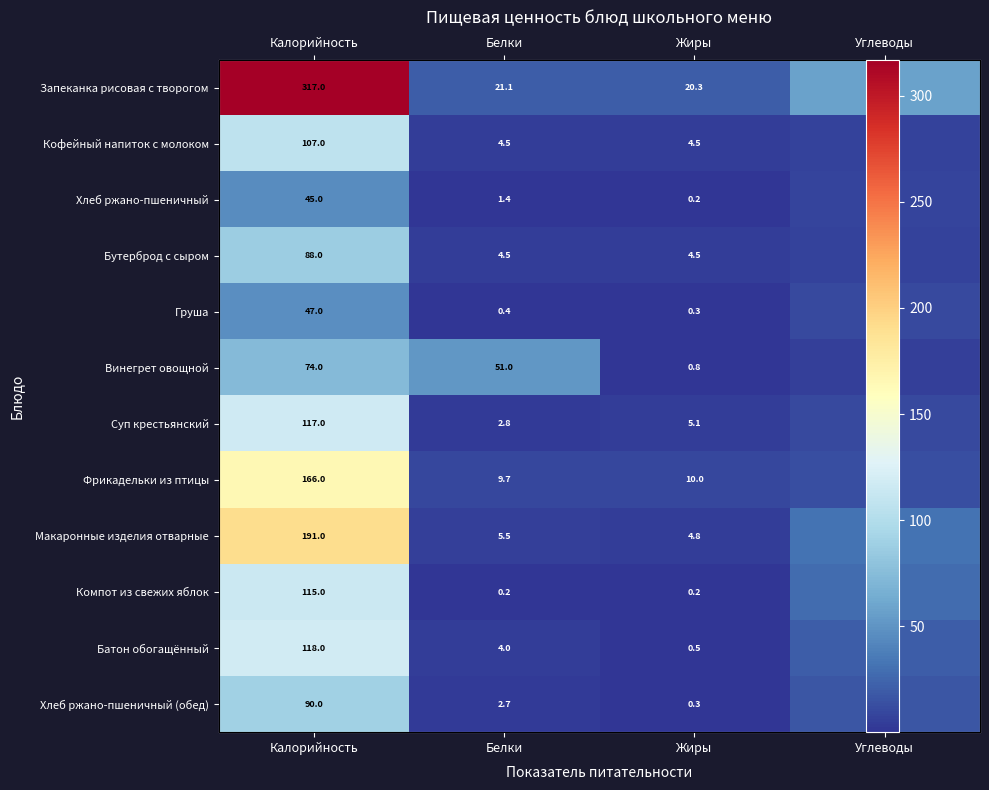

Where is Суп крестьянский nearest to the value 59?

Углеводы